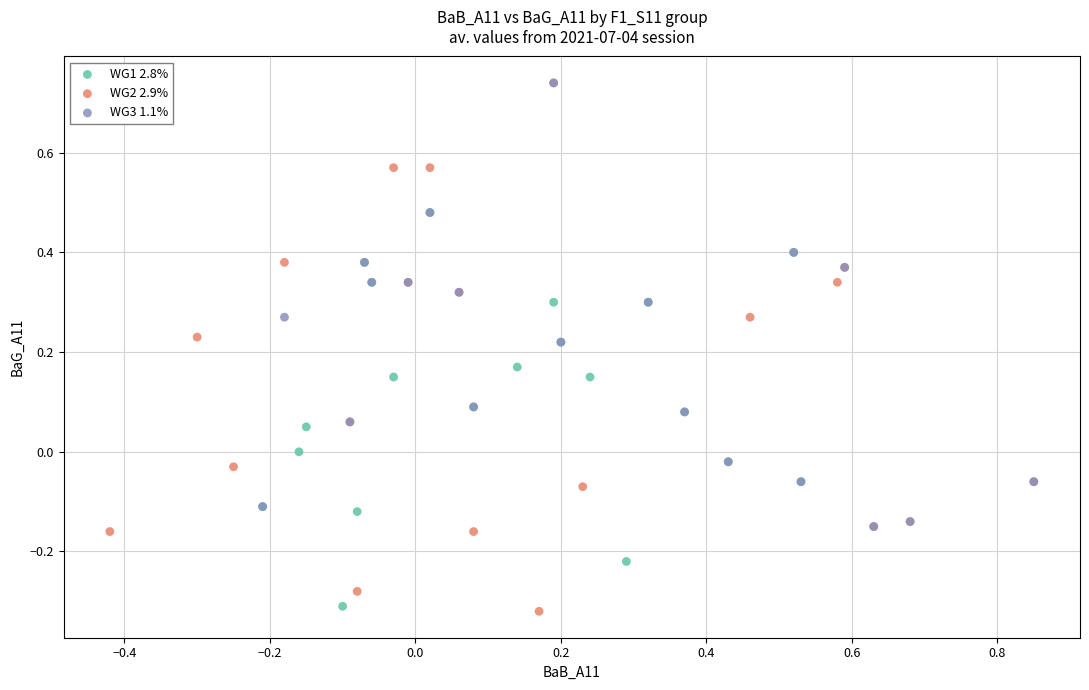

Which series has the widest spread of Y values?

WG2 2.9%